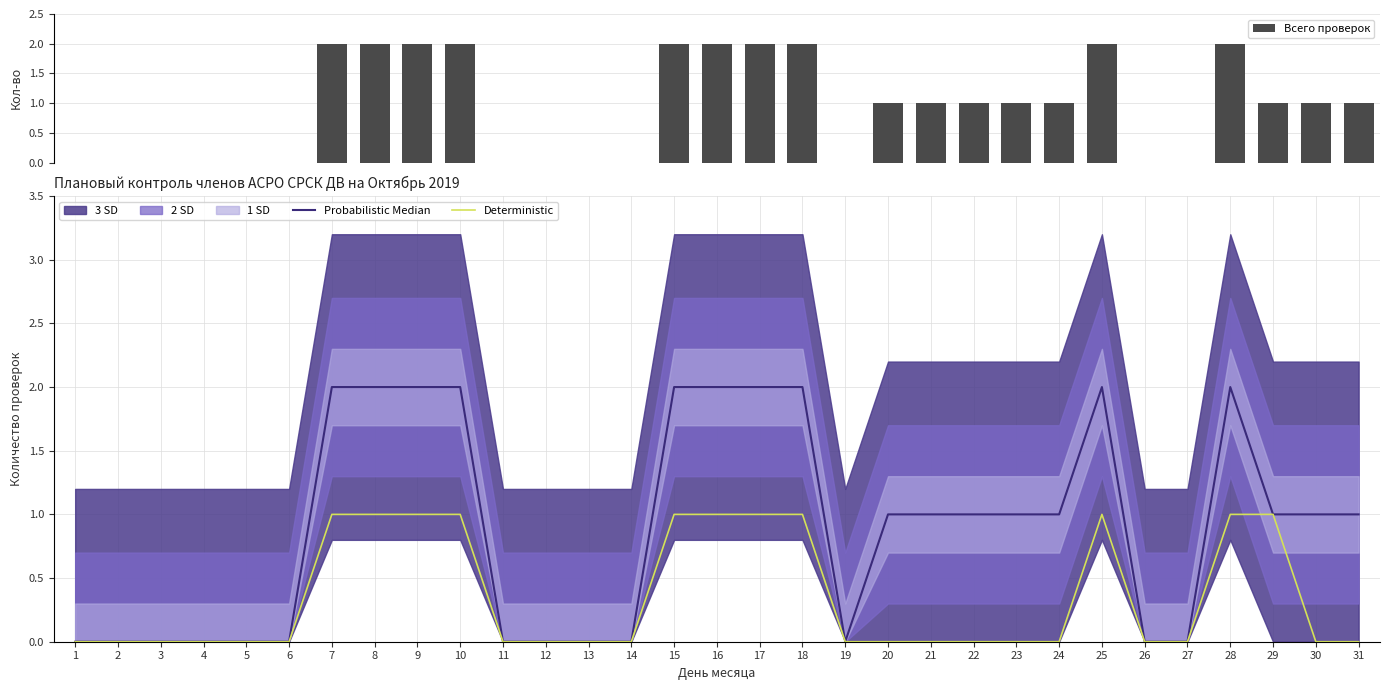

Is it true that Probabilistic Median equals 0 at 26?

True